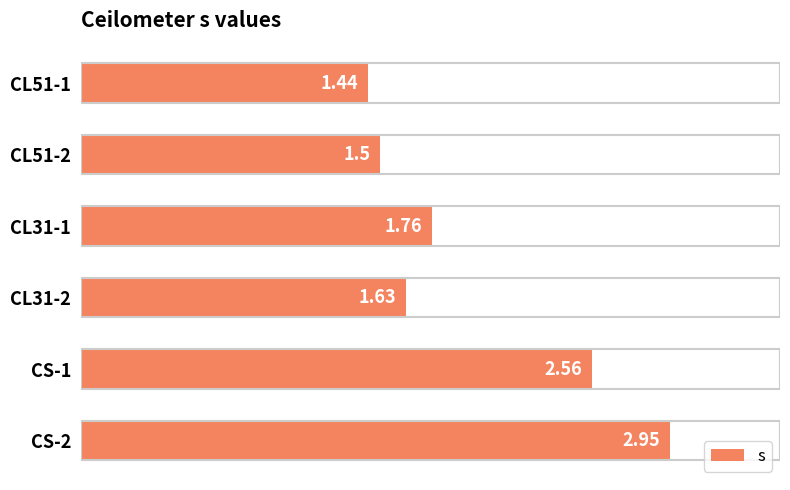

Between CL51-2 and CL31-2, which is larger?

CL31-2